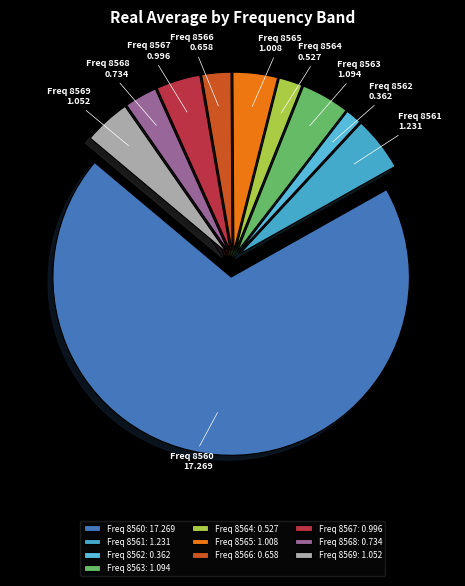

The Freq 8567 slice represents 14% of the pie. True or false?

False